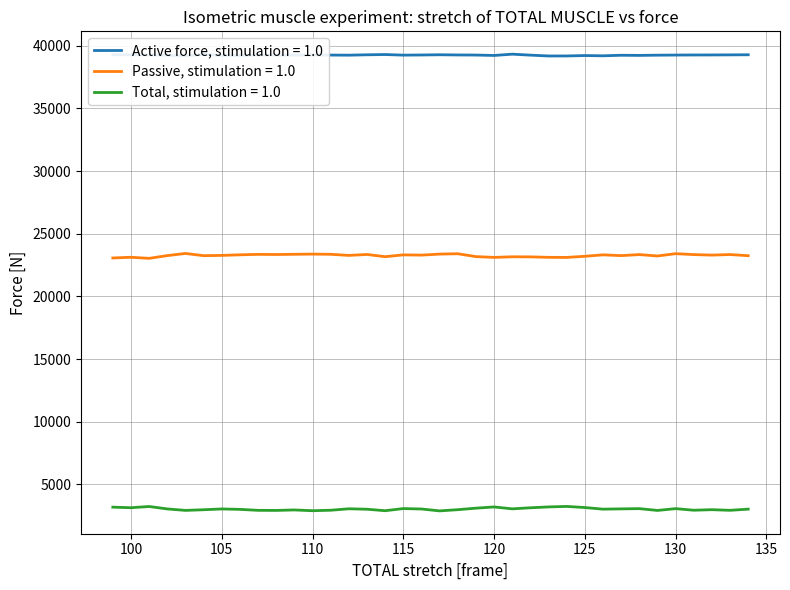

Which series has the largest total across all categories?

Active force, stimulation = 1.0